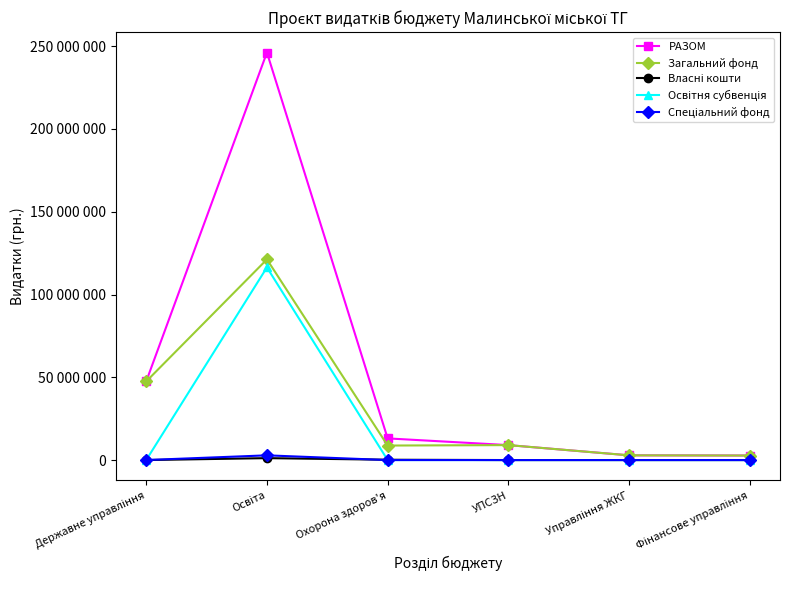

Does the chart have visible grid lines?

No